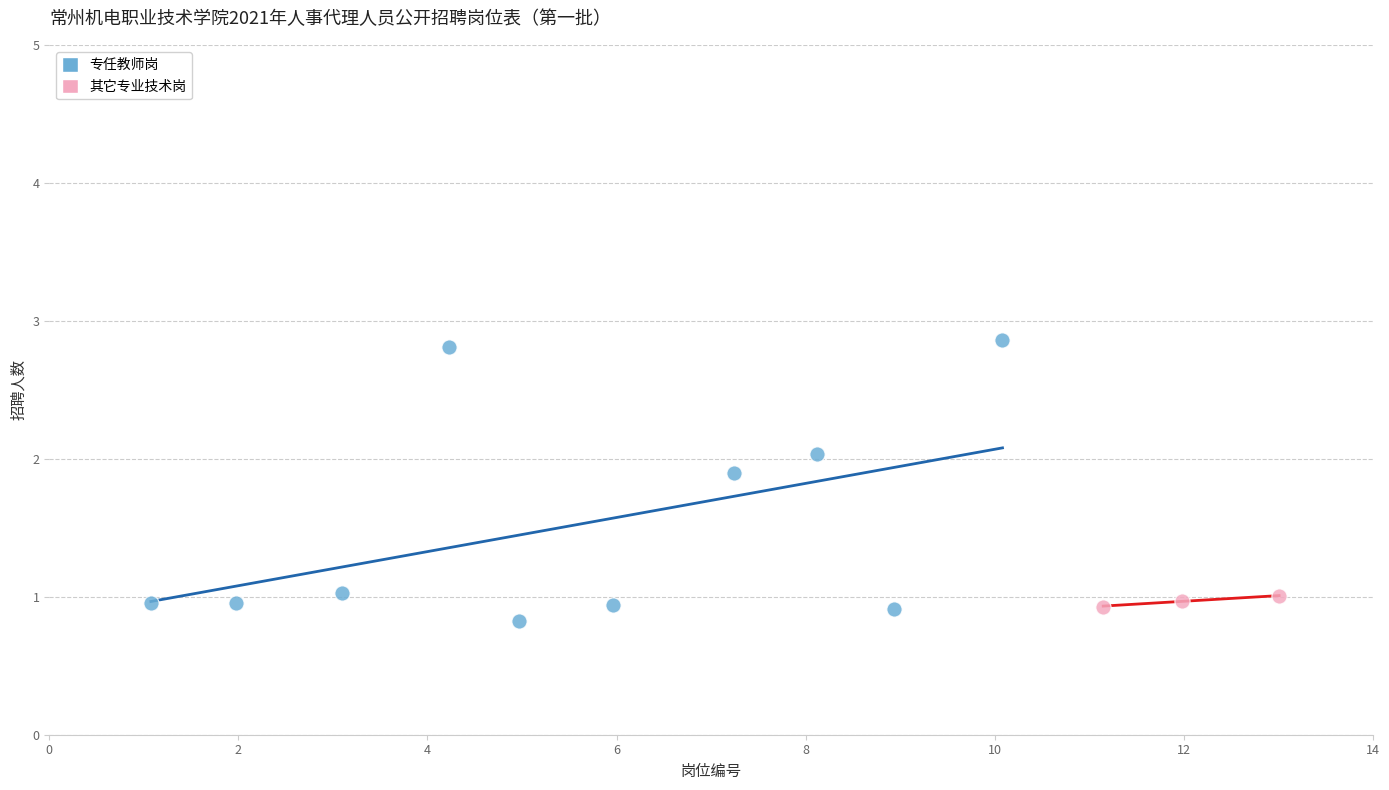

Which series has the largest Y range (max minus min)?

专任教师岗